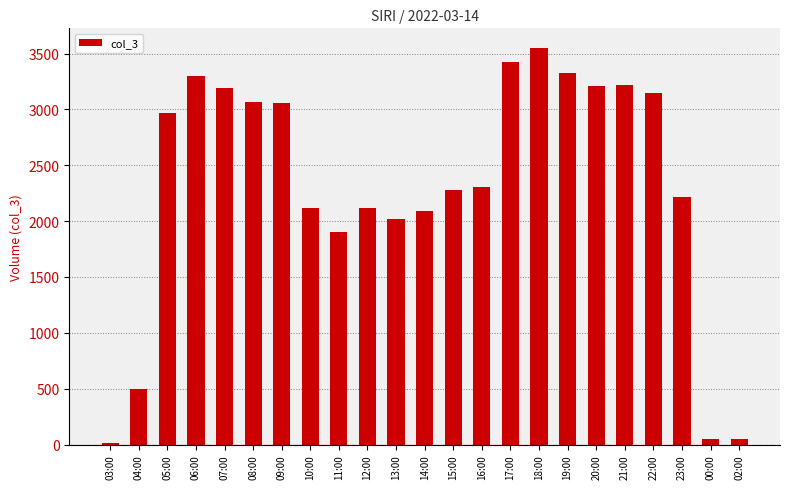

At which label is the value closest to 1783?

11:00